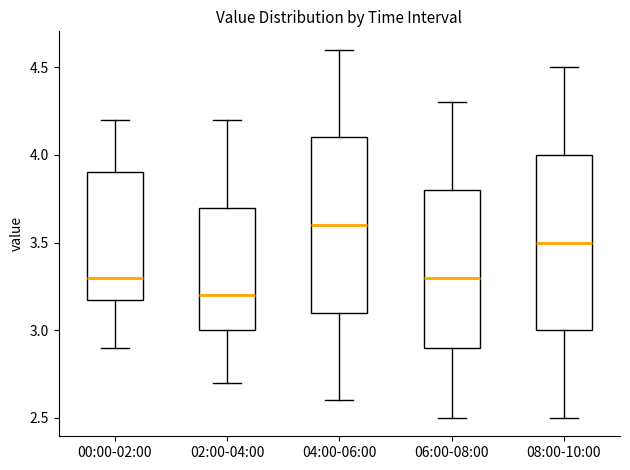

Reading left to right, read every box against the y-axis: the position of its median line, the range the box covers, and the ends of its whiskers. The values are not printed on the chart, so give them approximately, as read against the axis.

00:00-02:00: median 3.3, box 3.2 to 3.9, whiskers 2.9 to 4.2
02:00-04:00: median 3.2, box 3.0 to 3.7, whiskers 2.7 to 4.2
04:00-06:00: median 3.6, box 3.1 to 4.1, whiskers 2.6 to 4.6
06:00-08:00: median 3.3, box 2.9 to 3.8, whiskers 2.5 to 4.3
08:00-10:00: median 3.5, box 3.0 to 4.0, whiskers 2.5 to 4.5